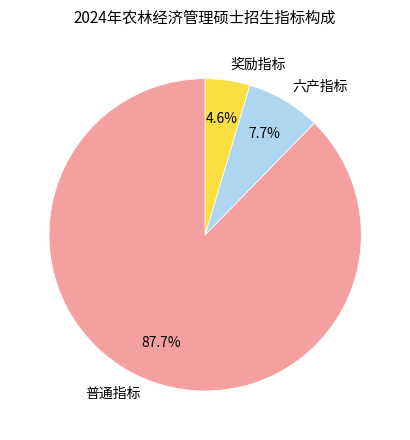

To the nearest percent, what percentage of the pie is 普通指标?

88%